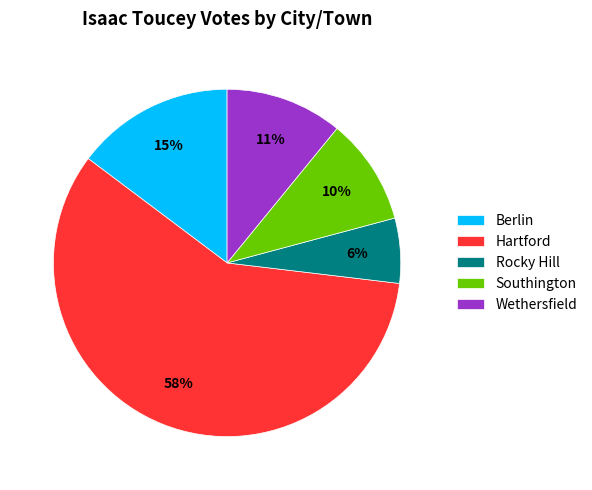

Which category accounts for the majority?

Hartford